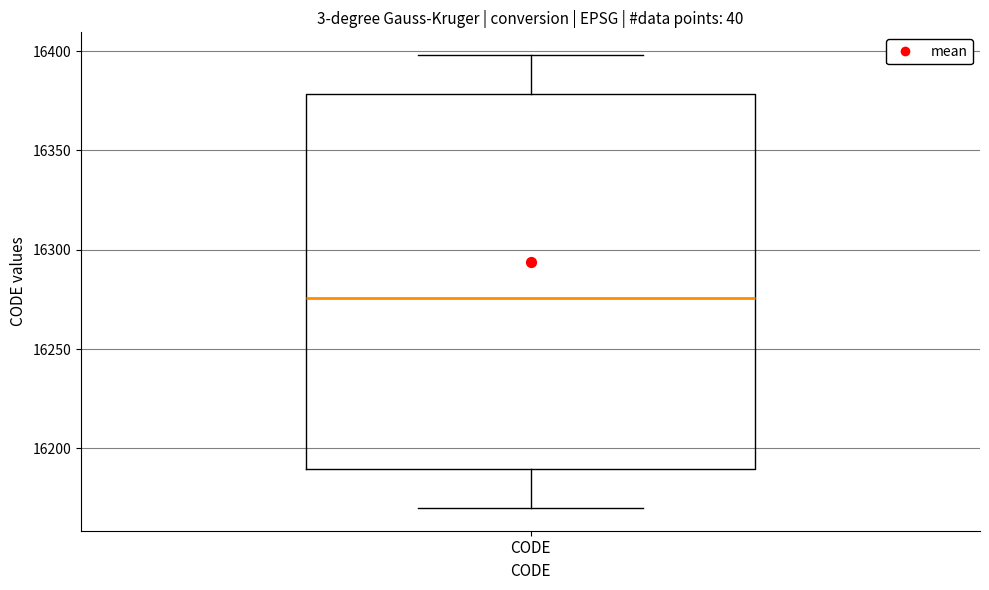

Transcribe this box plot: give where the median line is, the range the box spans, and where the two whiskers end, as read against the y-axis. The values are not printed on the chart, so give them approximately, as read against the axis.

median 16275, box 16190 to 16380, whiskers 16170 to 16400